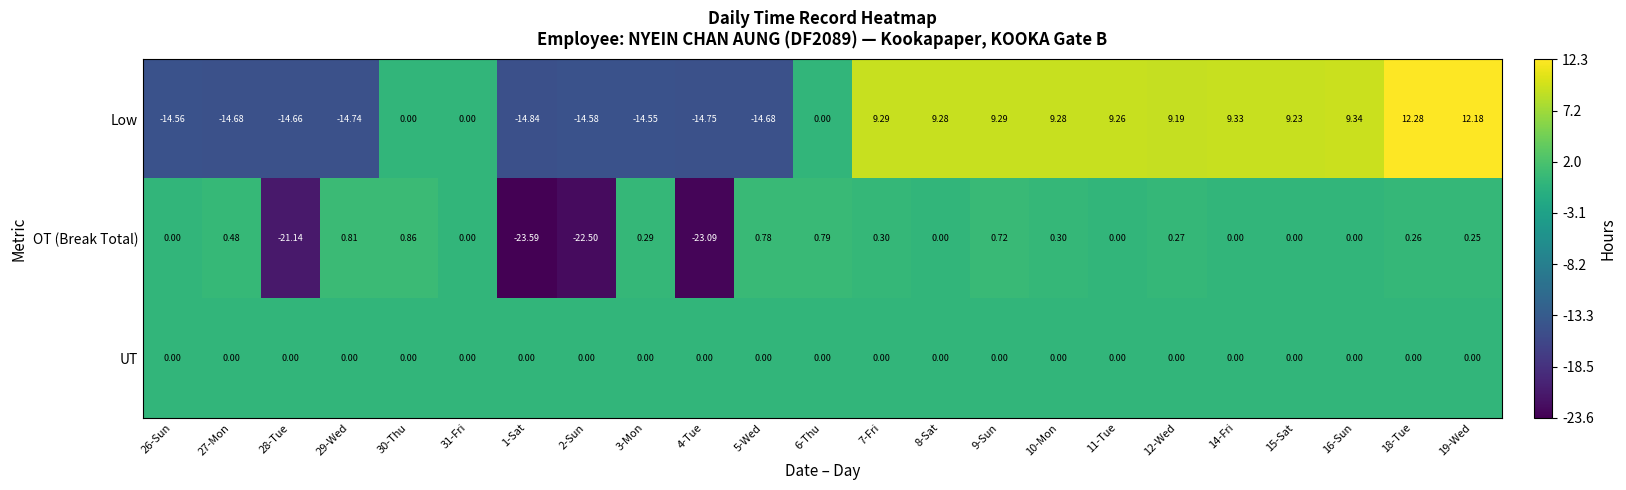

Rank the series at 28-Tue from highest to lowest value.

UT, Low, OT (Break Total)